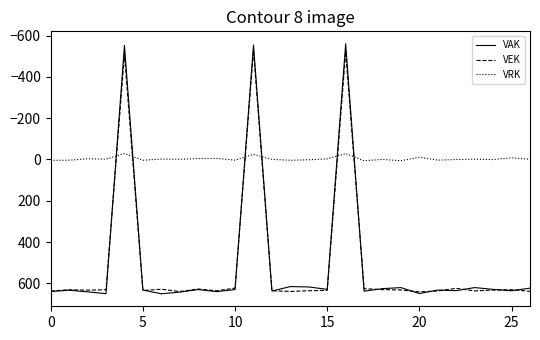

What is the minimum value shown in the chart?

-560.1